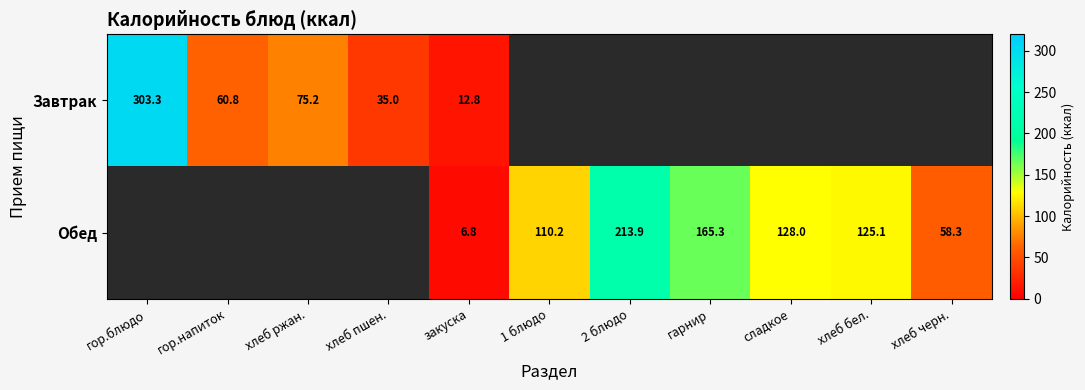

Is the value of Завтрак at гор.блюдо greater than the value of Обед at 1 блюдо?

Yes